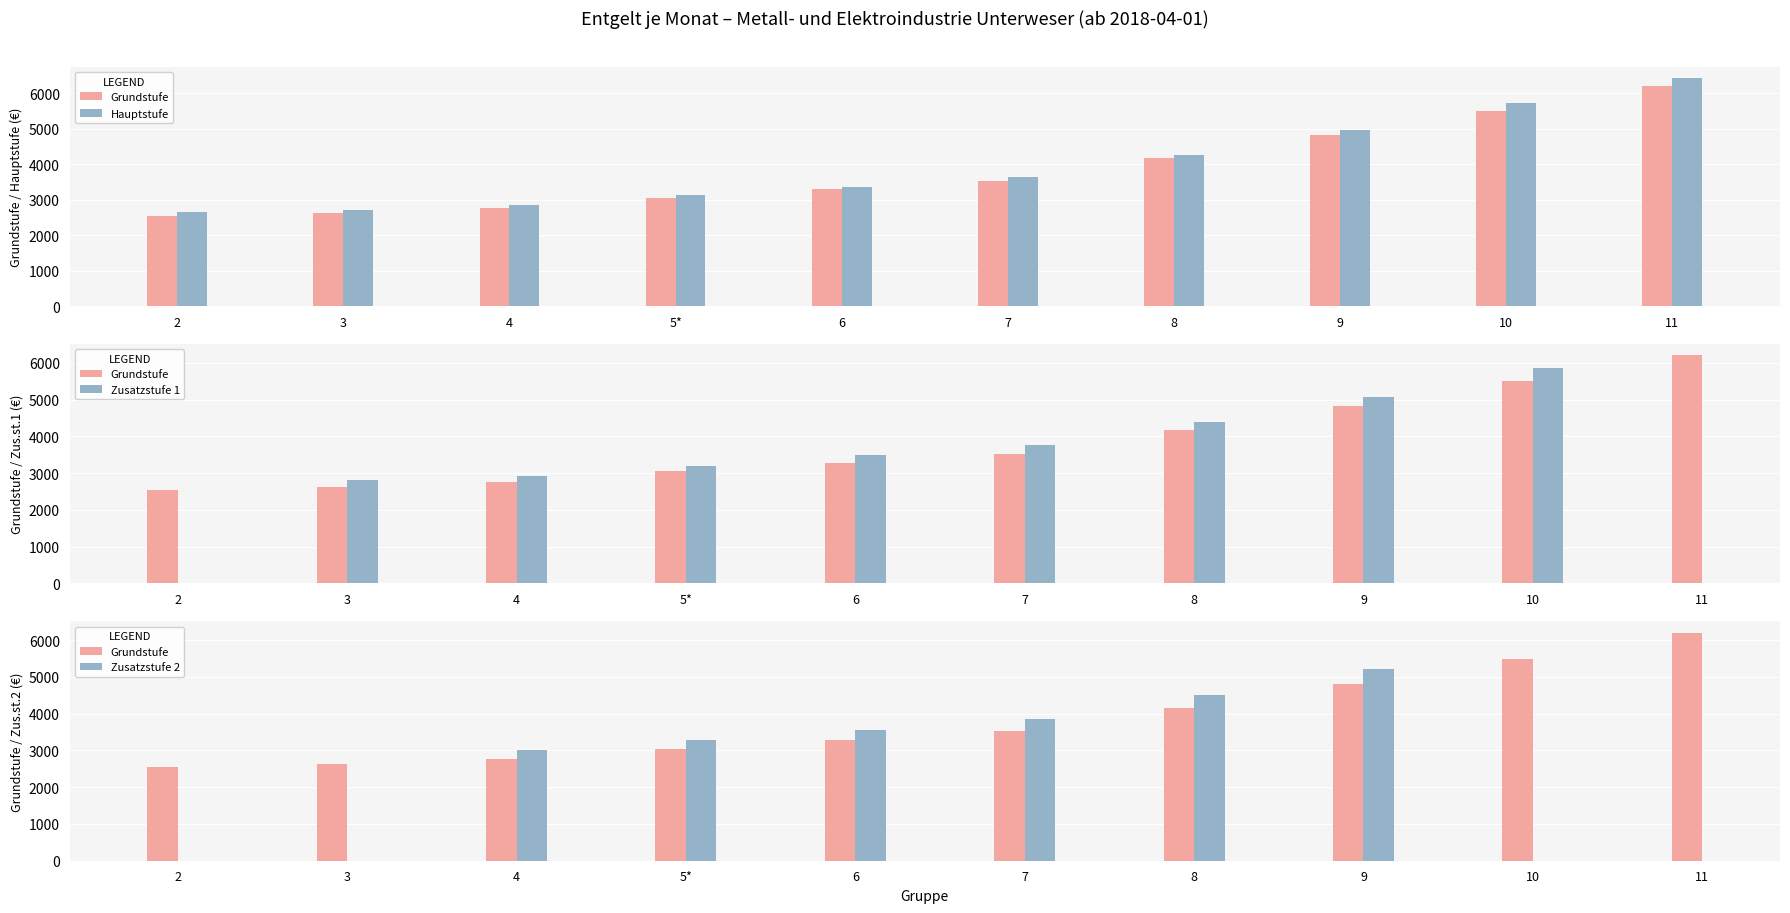

Read the Zusatzstufe 1 value at 5*.

3205.0